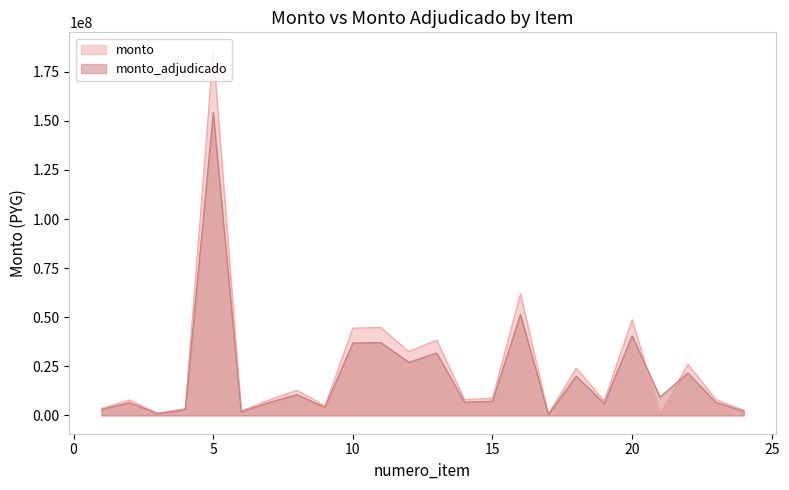

Where is the first local minimum for monto_adjudicado?

3